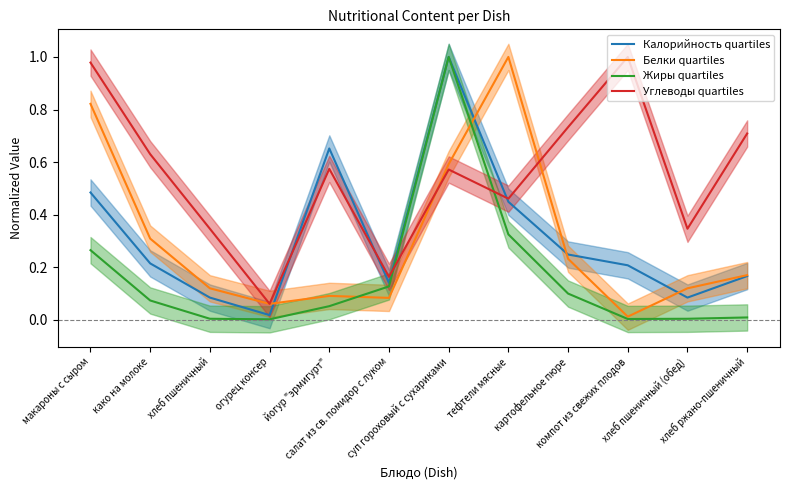

Is it true that Калорийность quartiles equals 0.2 at како на молоке?

True